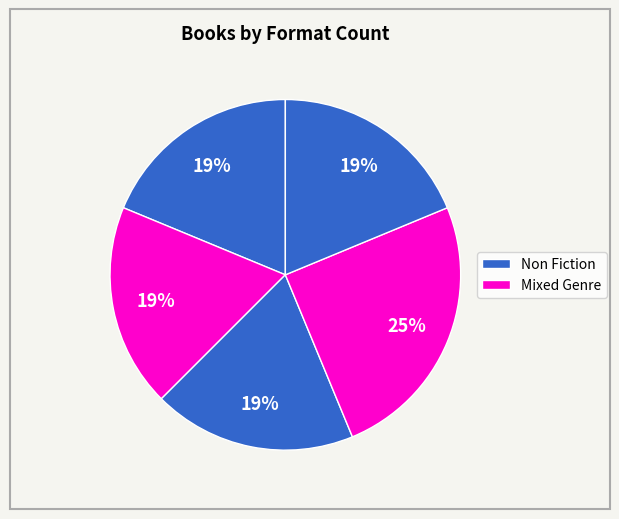

How many slices are in this pie chart?

5